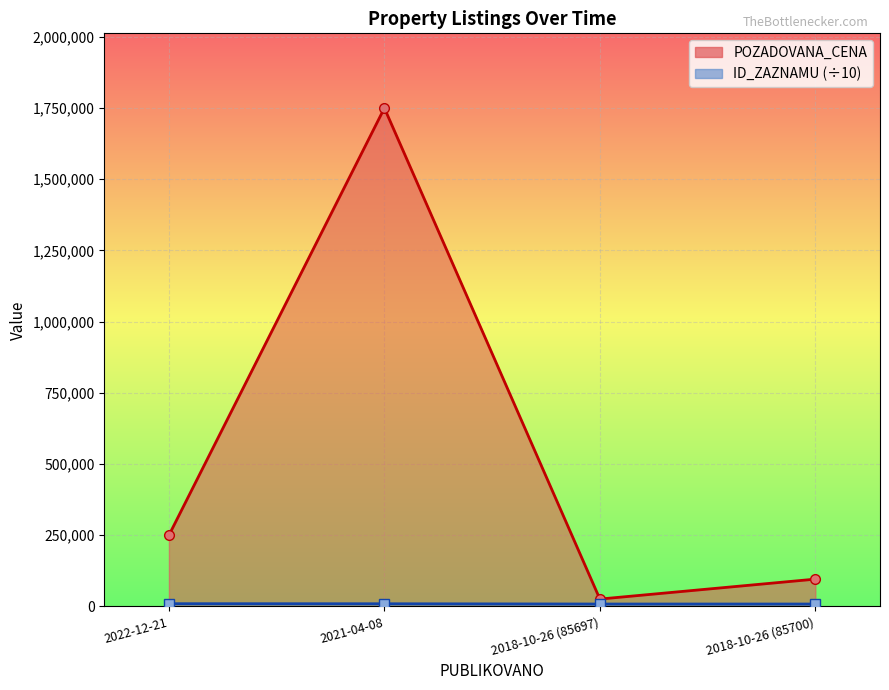

At 2018-10-26 (85700), list the series in order from smallest to largest.

ID_ZAZNAMU (÷10), POZADOVANA_CENA